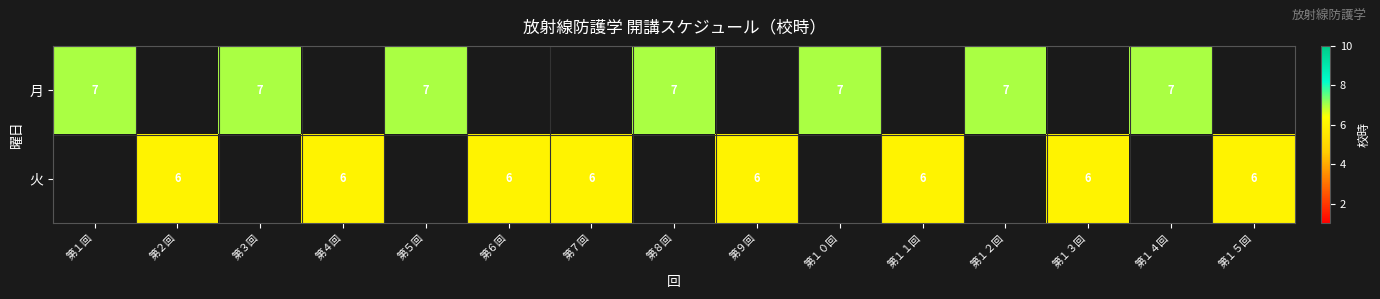

At how many categories does at least one series exceed 6?

7